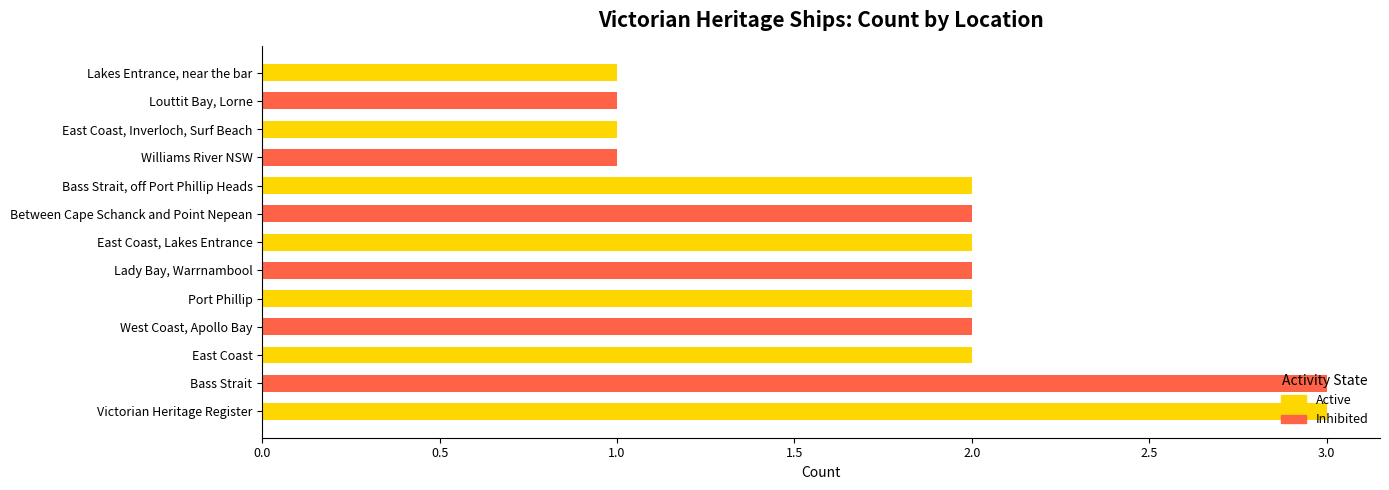

What is the difference between the second highest and minimum values?

2